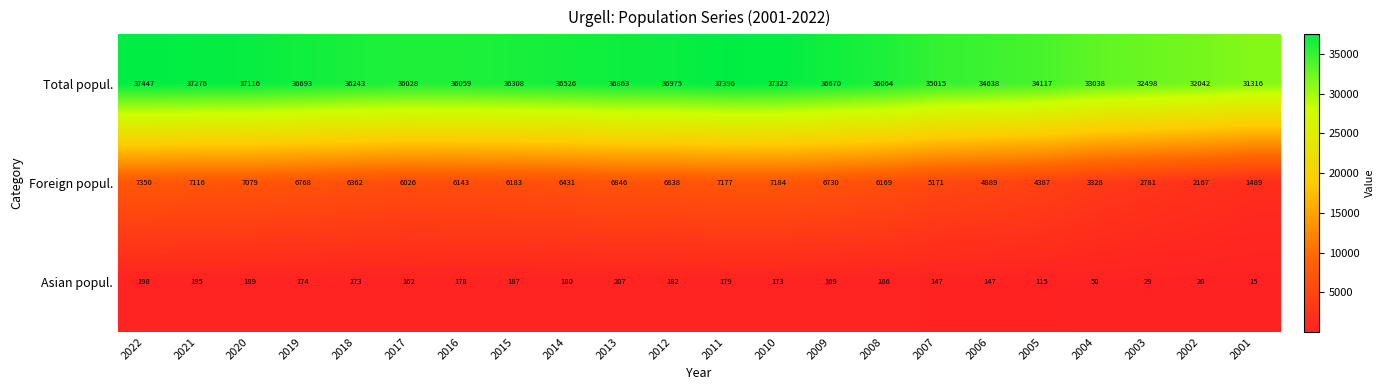

What is the sum of the Total popul. values at 2007 and 2014?

71541